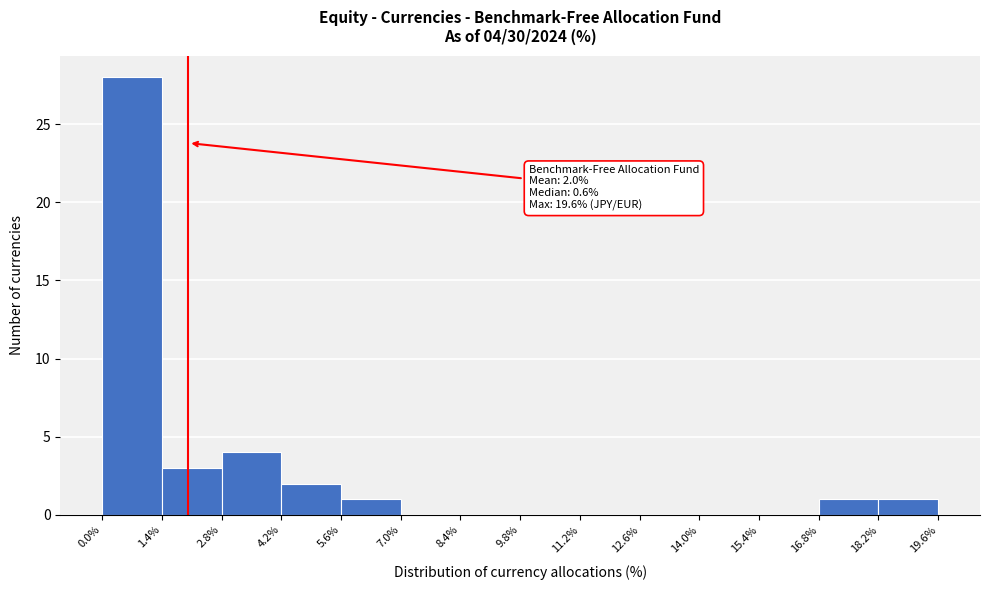

Over which range of the x-axis is the bar tallest?

0.0% to 1.4%